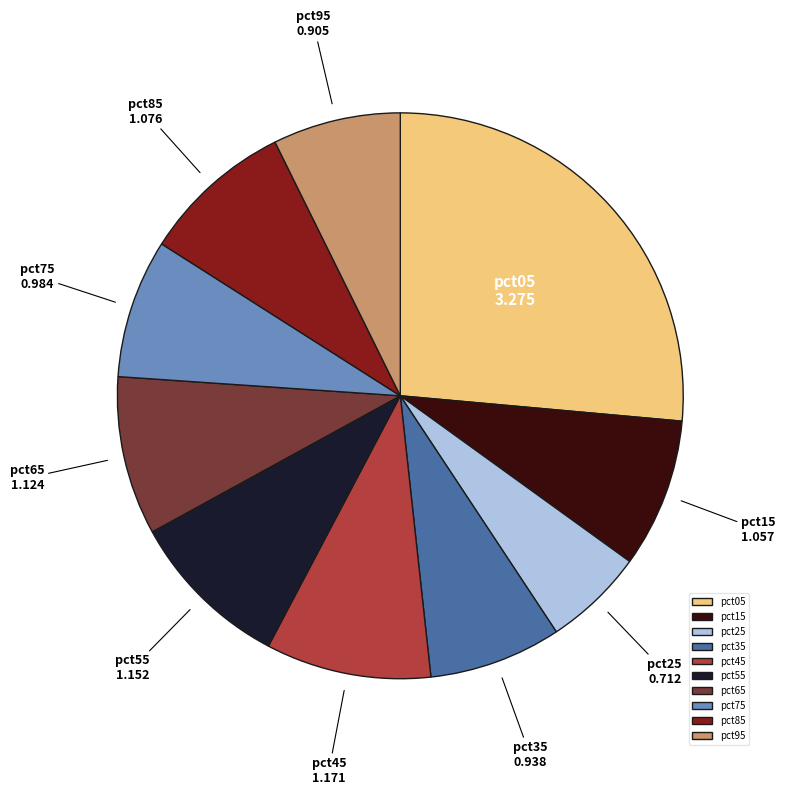

Is it true that pct15 is 9% of the pie?

True